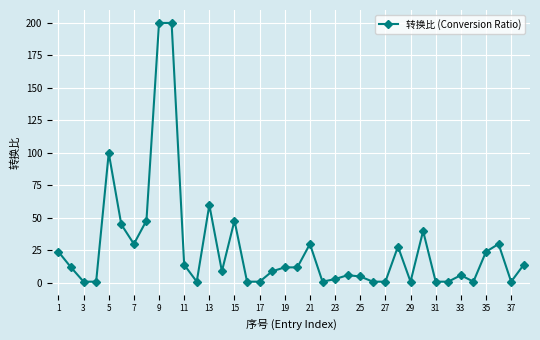

True or false: there are more than 1 points higher than both neighbors.

True